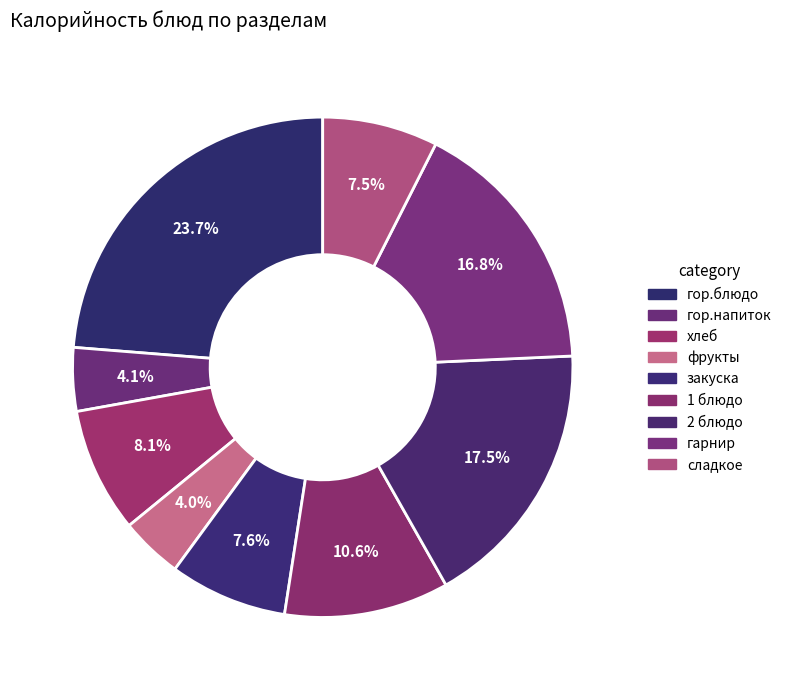

How many segments does this pie chart have?

9